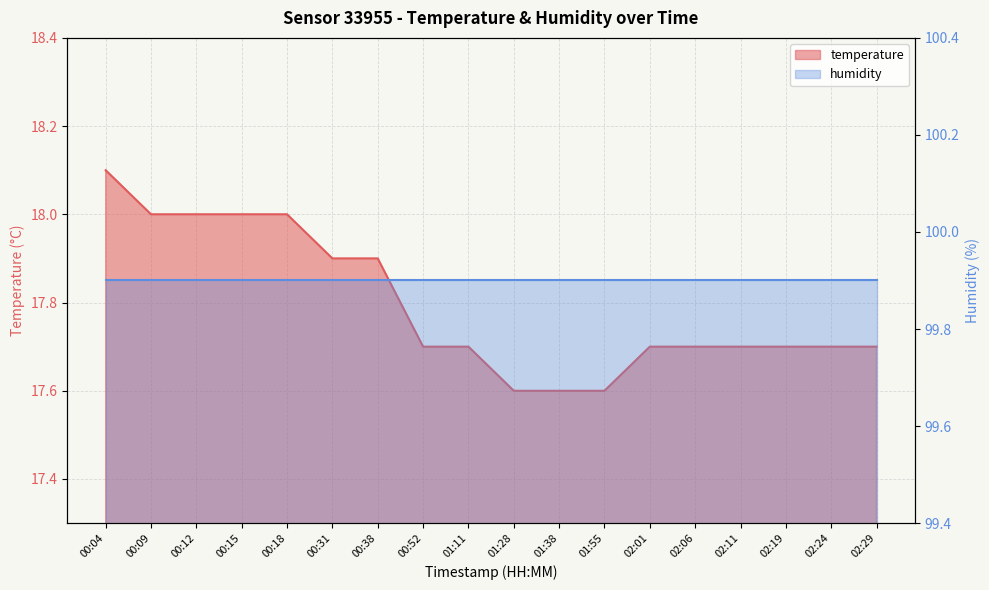

At which label is the value closest to 17?

01:28